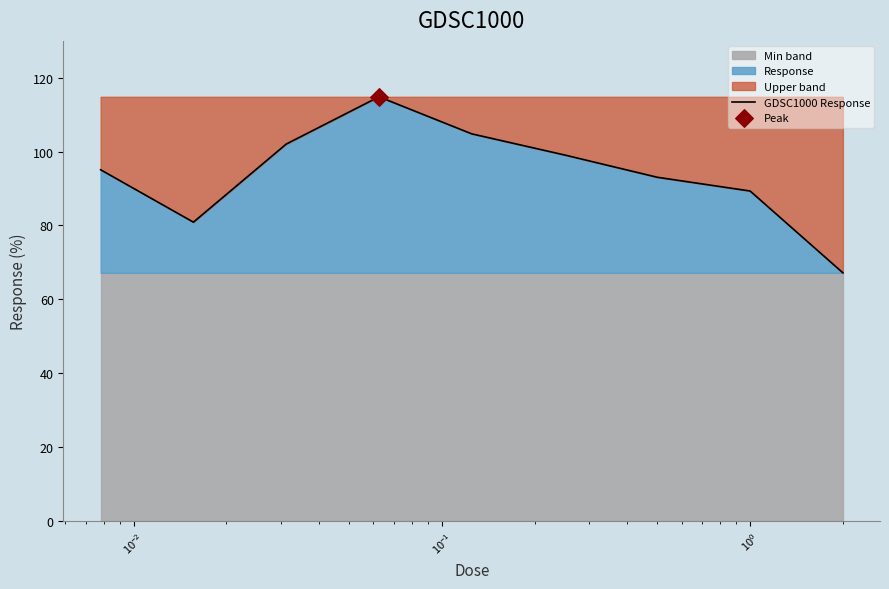

What is the highest value of the GDSC1000 Response series?

114.9